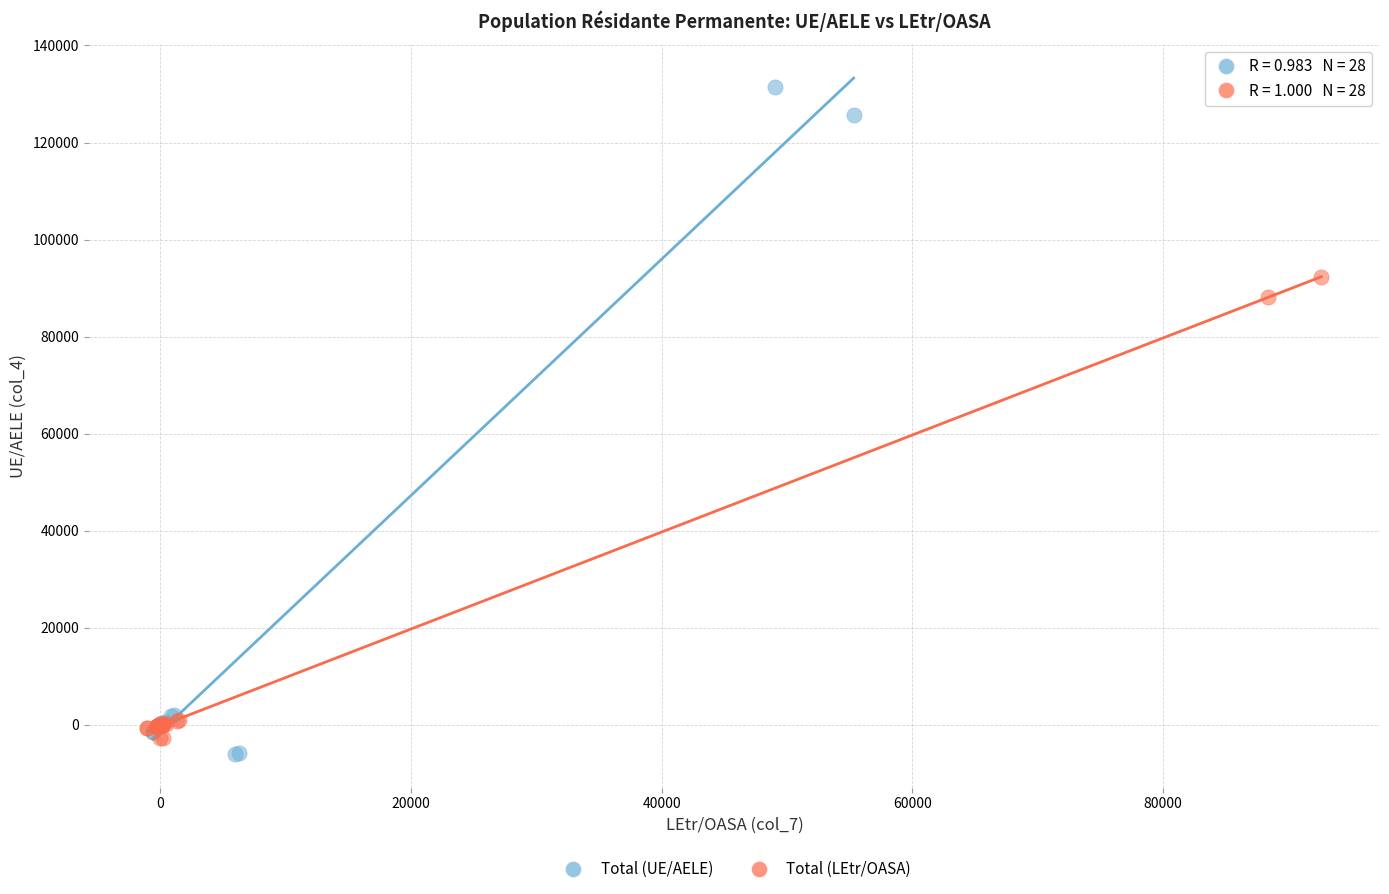

Which series reaches the minimum Y coordinate?

Total (UE/AELE)